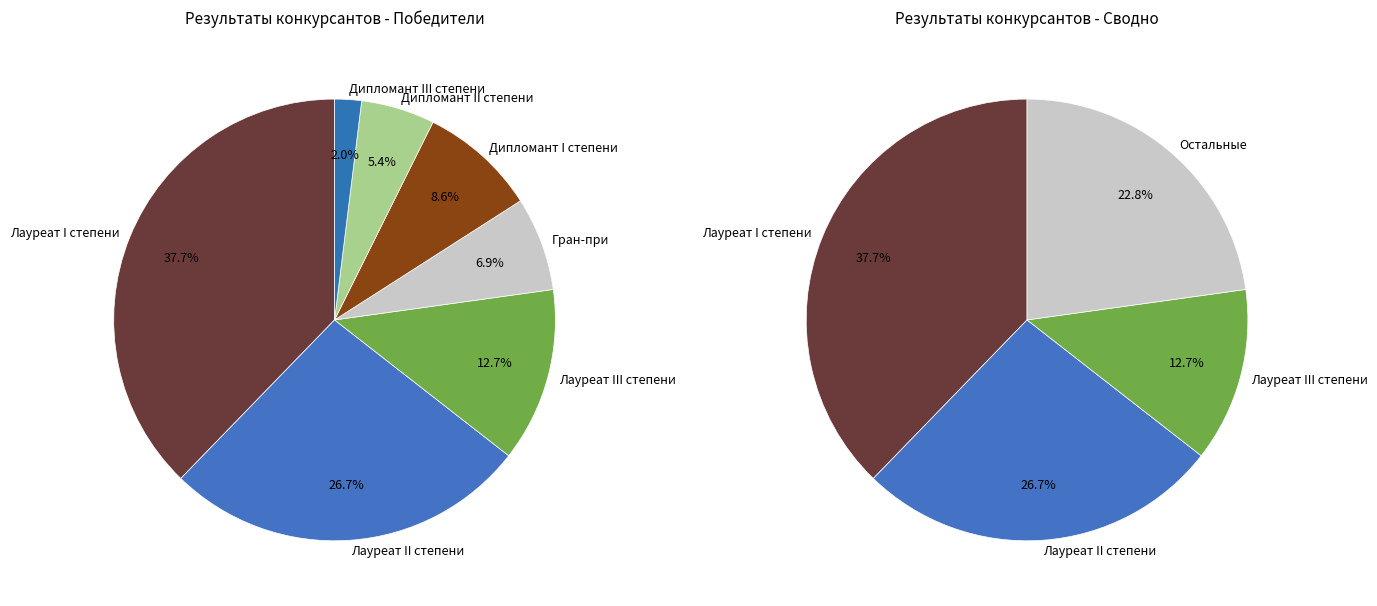

Is there a majority slice in this chart?

No